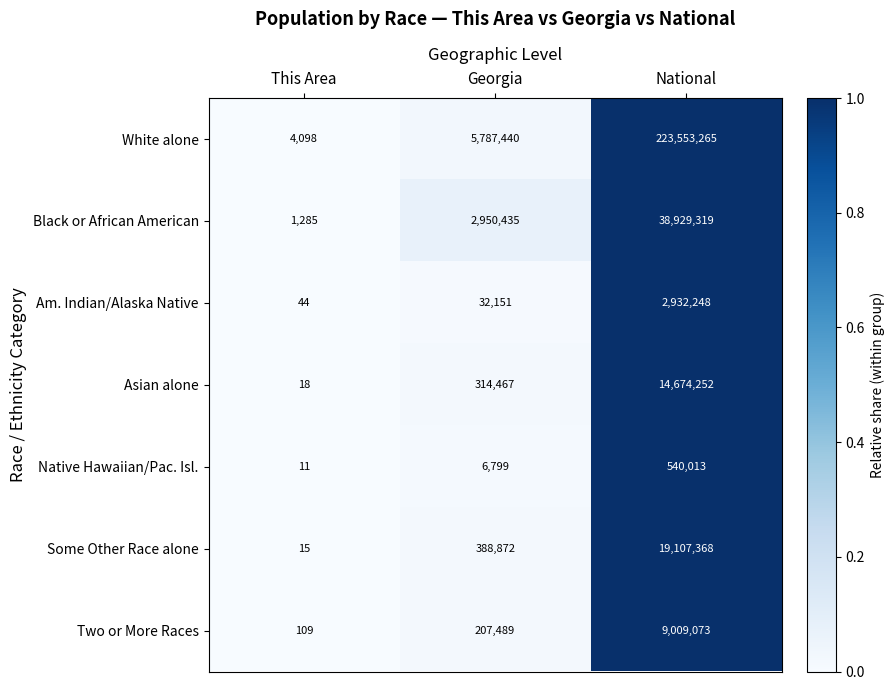

Which series has the largest range (max minus min)?

White alone